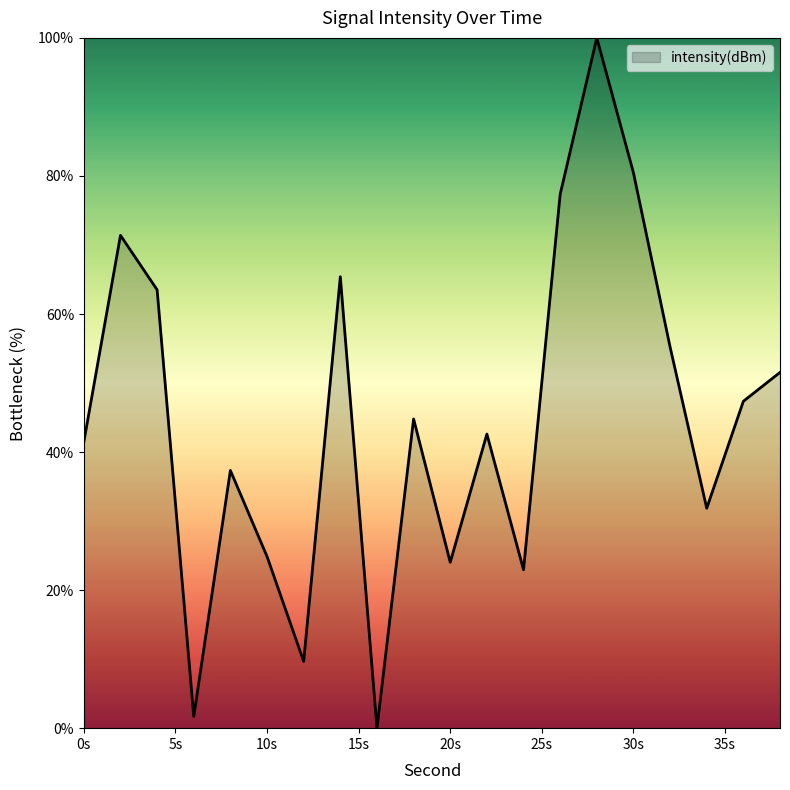

What is the greatest value displayed?

100.0